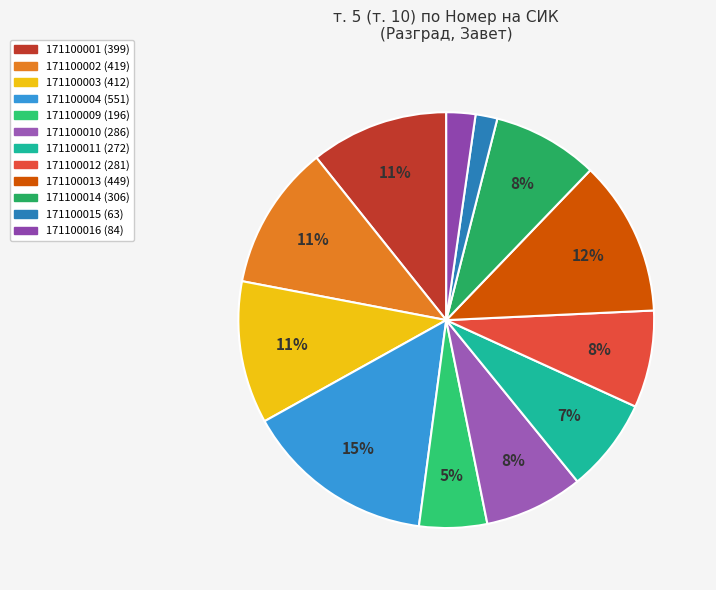

Does 171100012 represent more than half of the total?

No